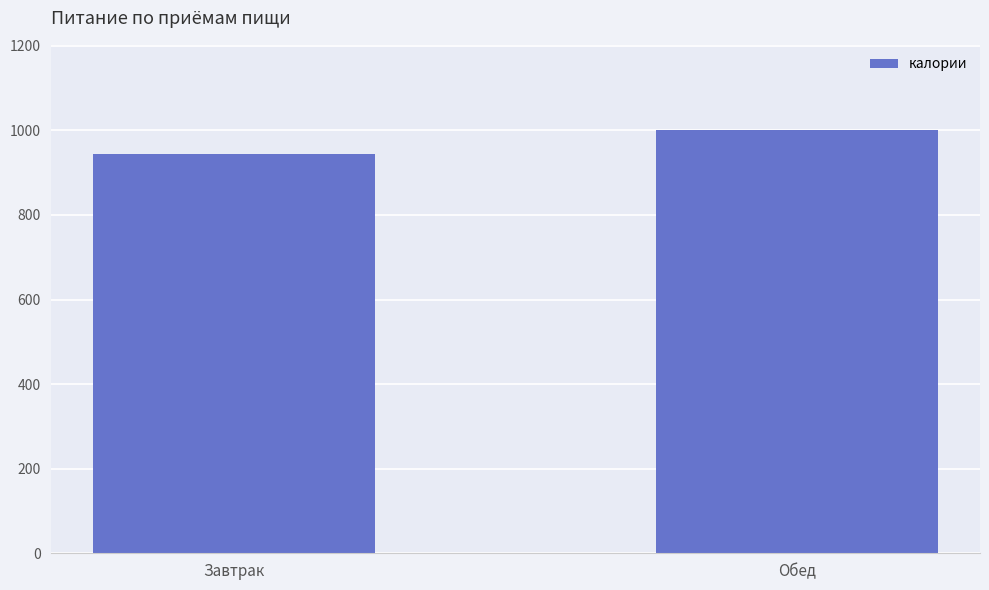

At which label is the value closest to 973?

Завтрак